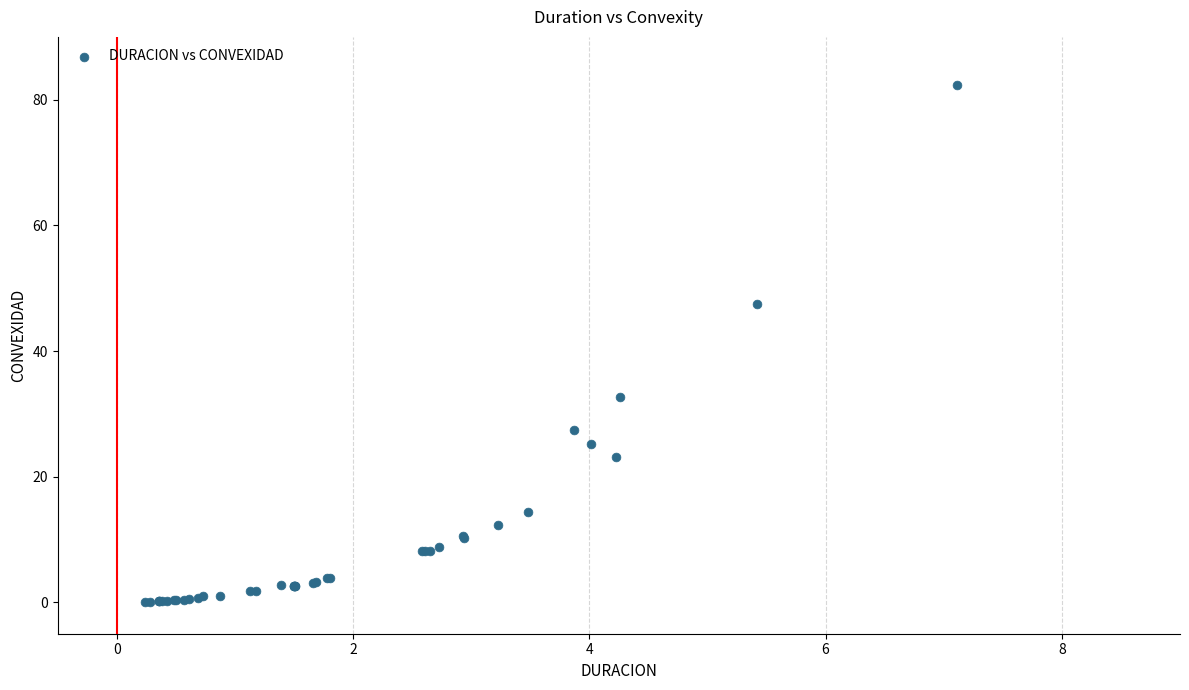

What Y value in the scatter plot is closest to 41?

47.5